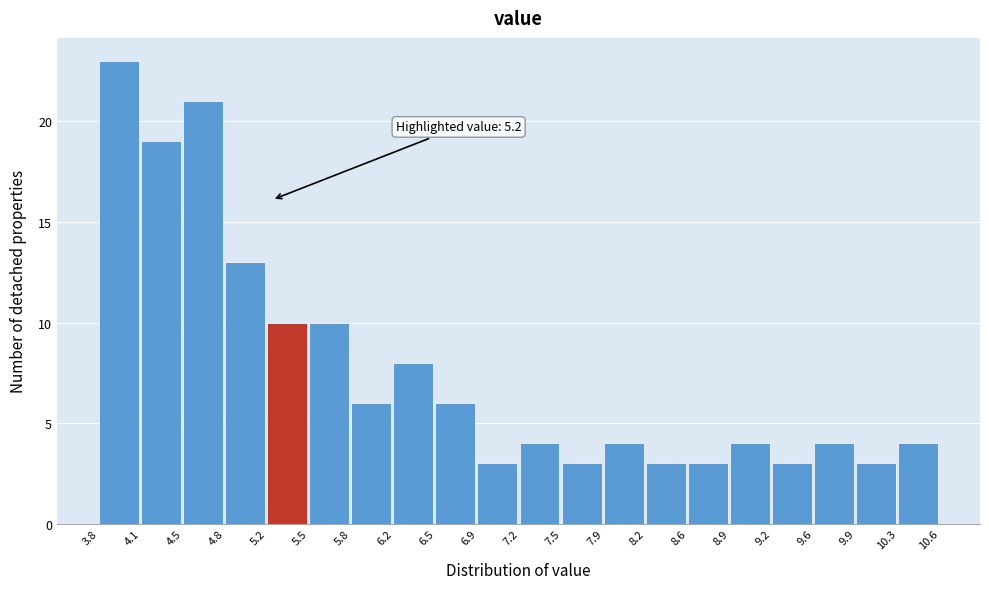

Which range on the x-axis has the tallest bar?

3.8 to 4.1